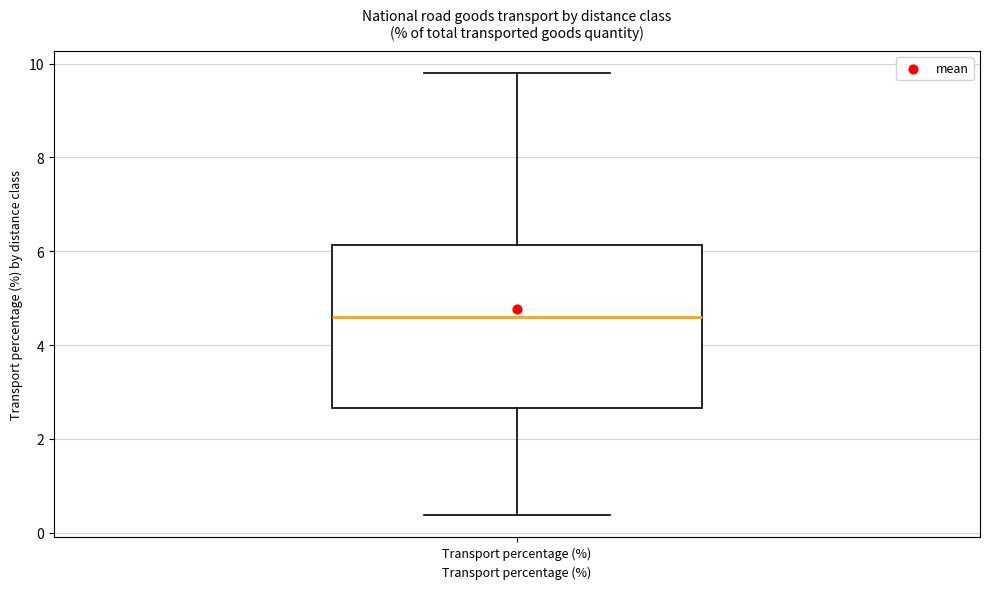

Read this box plot against the y-axis: the position of the median line, the range covered by the box, and the ends of both whiskers. The values are not printed on the chart, so give them approximately, as read against the axis.

median 4.6, box 2.6 to 6.2, whiskers 0.4 to 9.8